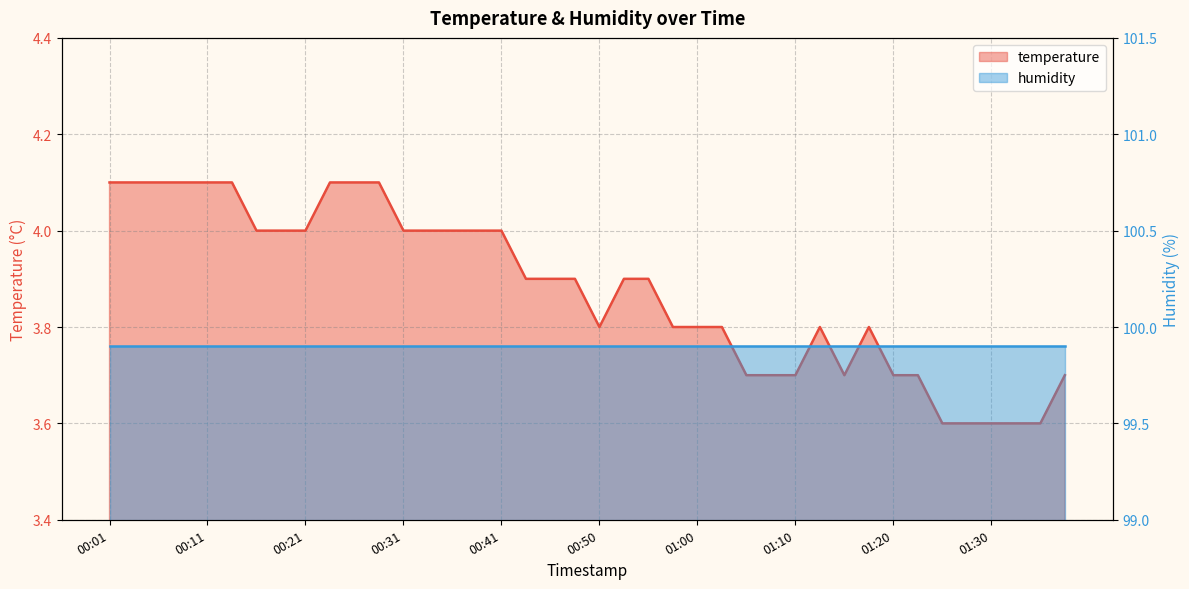

True or false: the data shows 6.8 at 00:18.

False